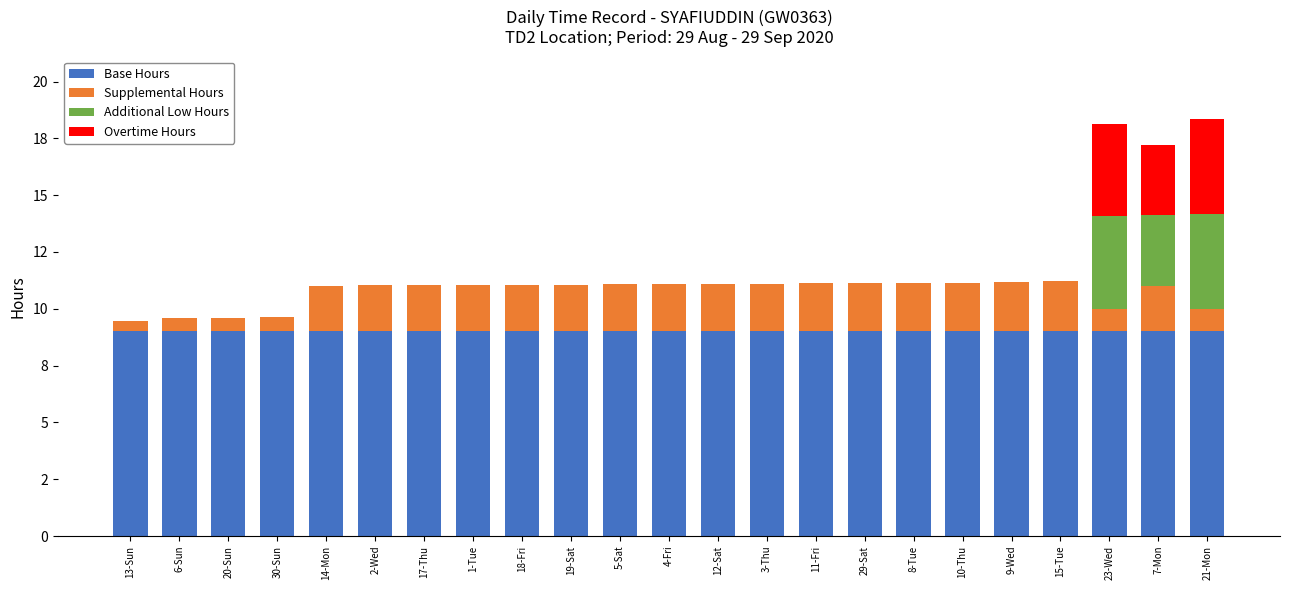

Are the bars grouped side by side (vs. stacked)?

No